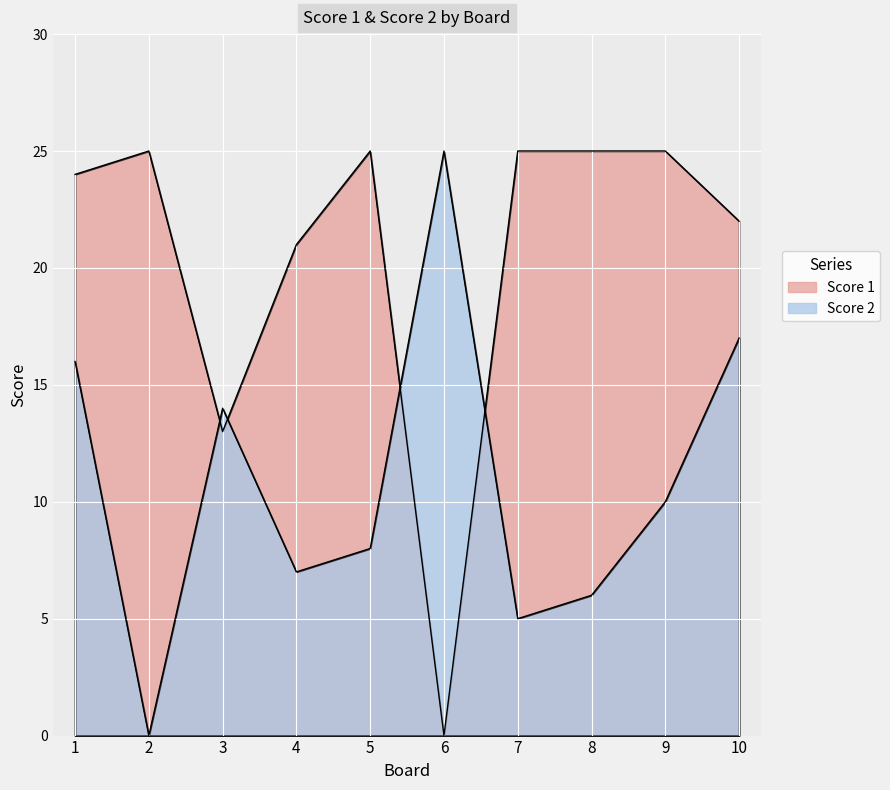

True or false: Score 1 and Score 2 intersect in this chart.

True